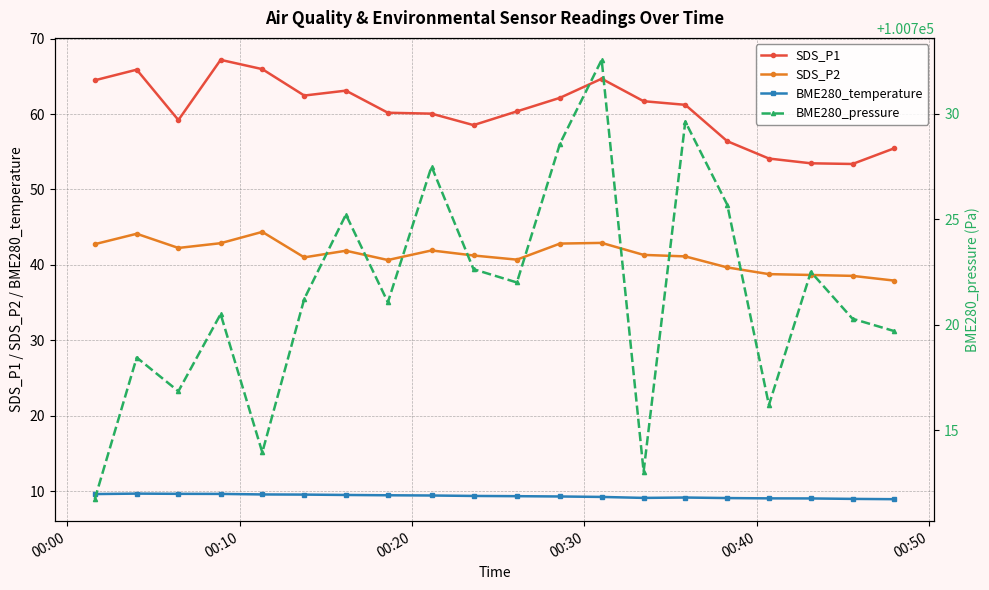

True or false: BME280_temperature has more than 1 points higher than both neighbors.

True